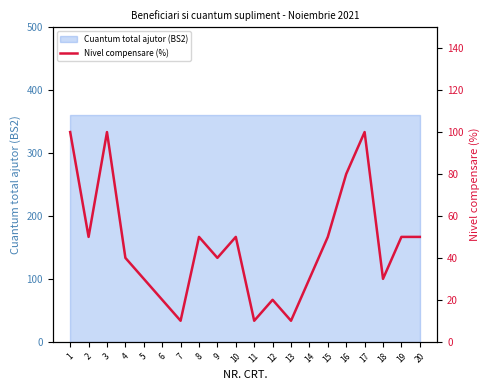

How many points are higher than both their immediate neighbors (excluding endpoints)?

5